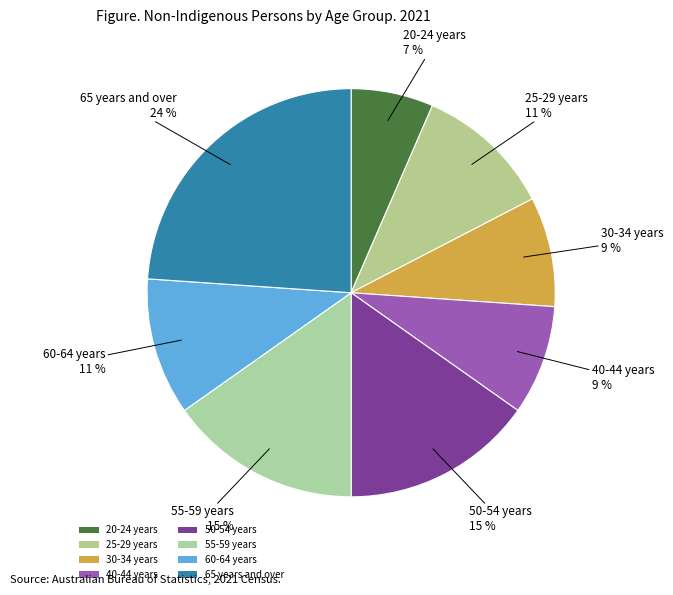

To the nearest percent, what is the combined percentage of 55-59 years and 65 years and over?

39%